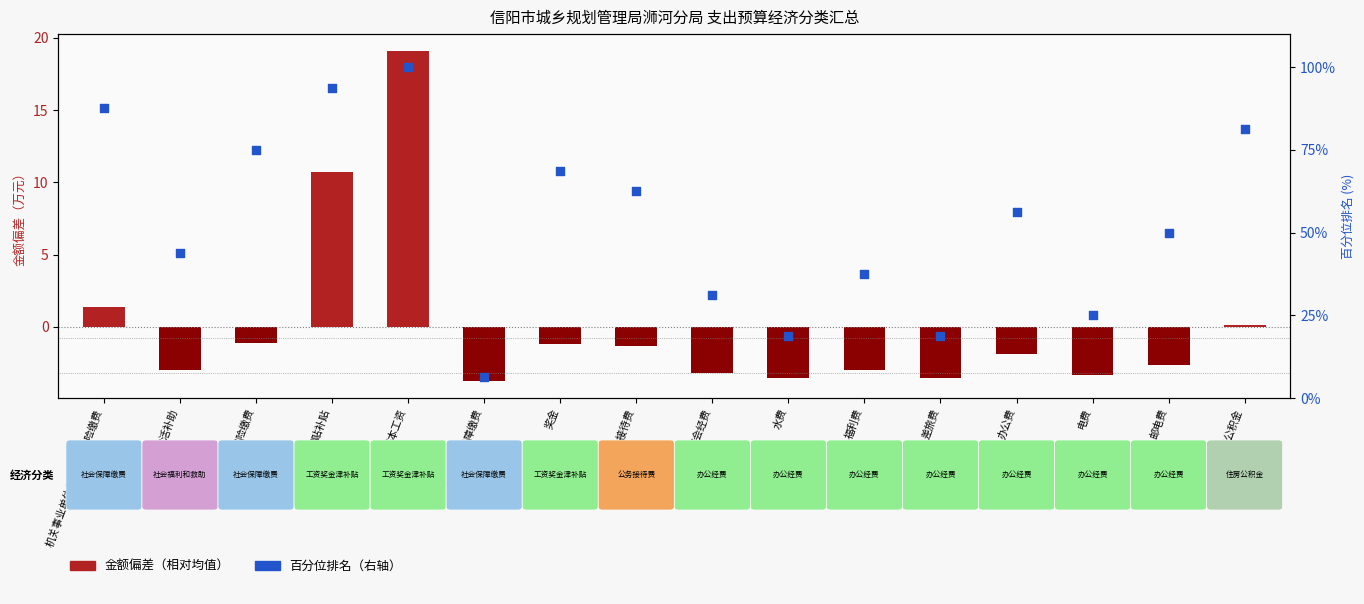

Which series reaches the maximum Y coordinate?

百分位排名